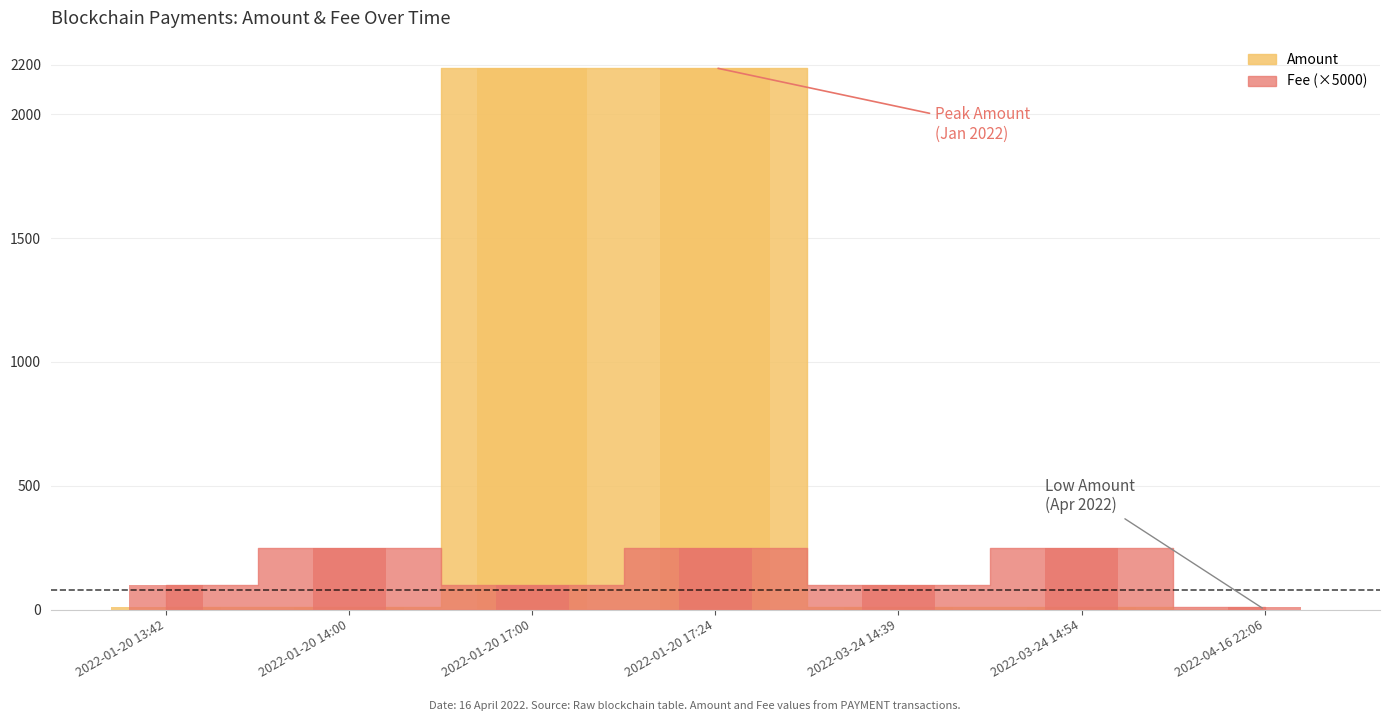

Reading left to right, extract all data points from this chart.

Amount: 2022-01-20 13:42=10.0	2022-01-20 14:00=8.9	2022-01-20 17:00=2187.3	2022-01-20 17:24=2187.2	2022-03-24 14:39=11.2	2022-03-24 14:54=11.2	2022-04-16 22:06=0.0
Fee: 2022-01-20 13:42=100.0	2022-01-20 14:00=250.0	2022-01-20 17:00=100.0	2022-01-20 17:24=250.0	2022-03-24 14:39=100.0	2022-03-24 14:54=250.0	2022-04-16 22:06=10.0